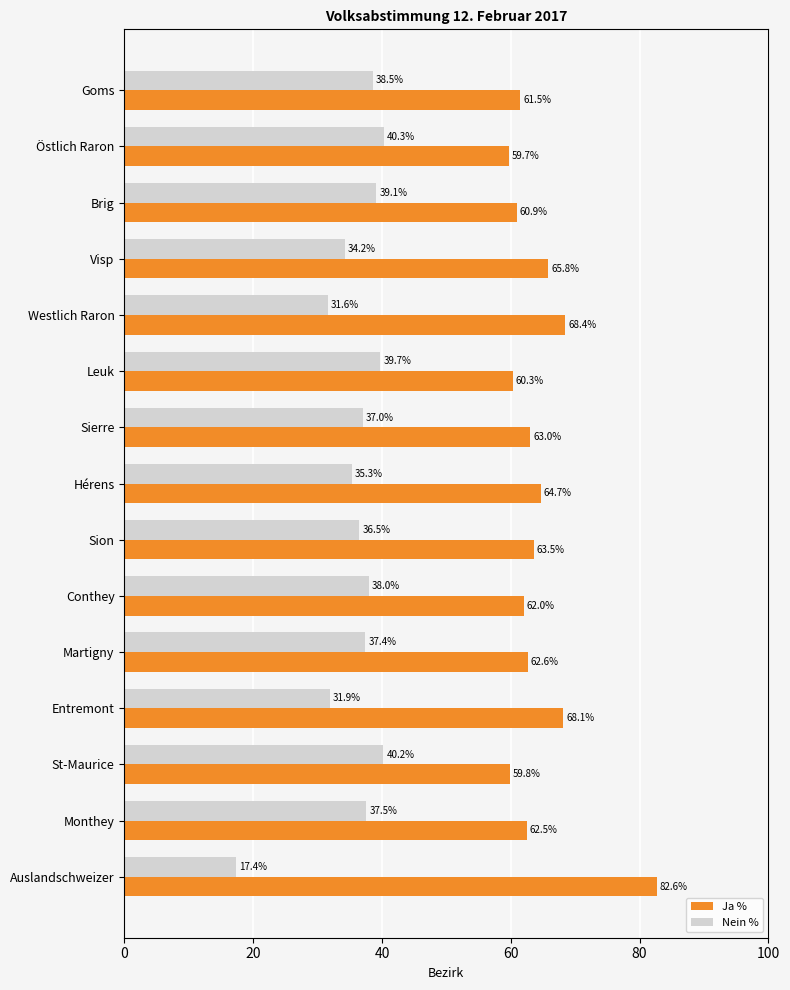

List the series in order of their overall mean, highest first.

Ja %, Nein %